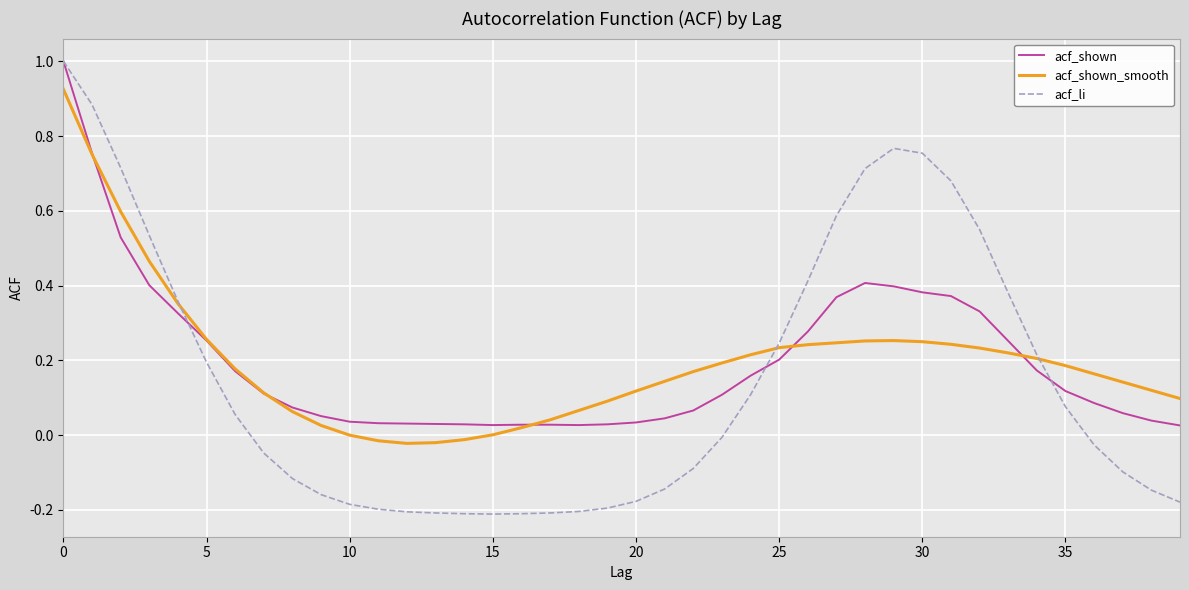

What is the greatest value displayed?

1.0